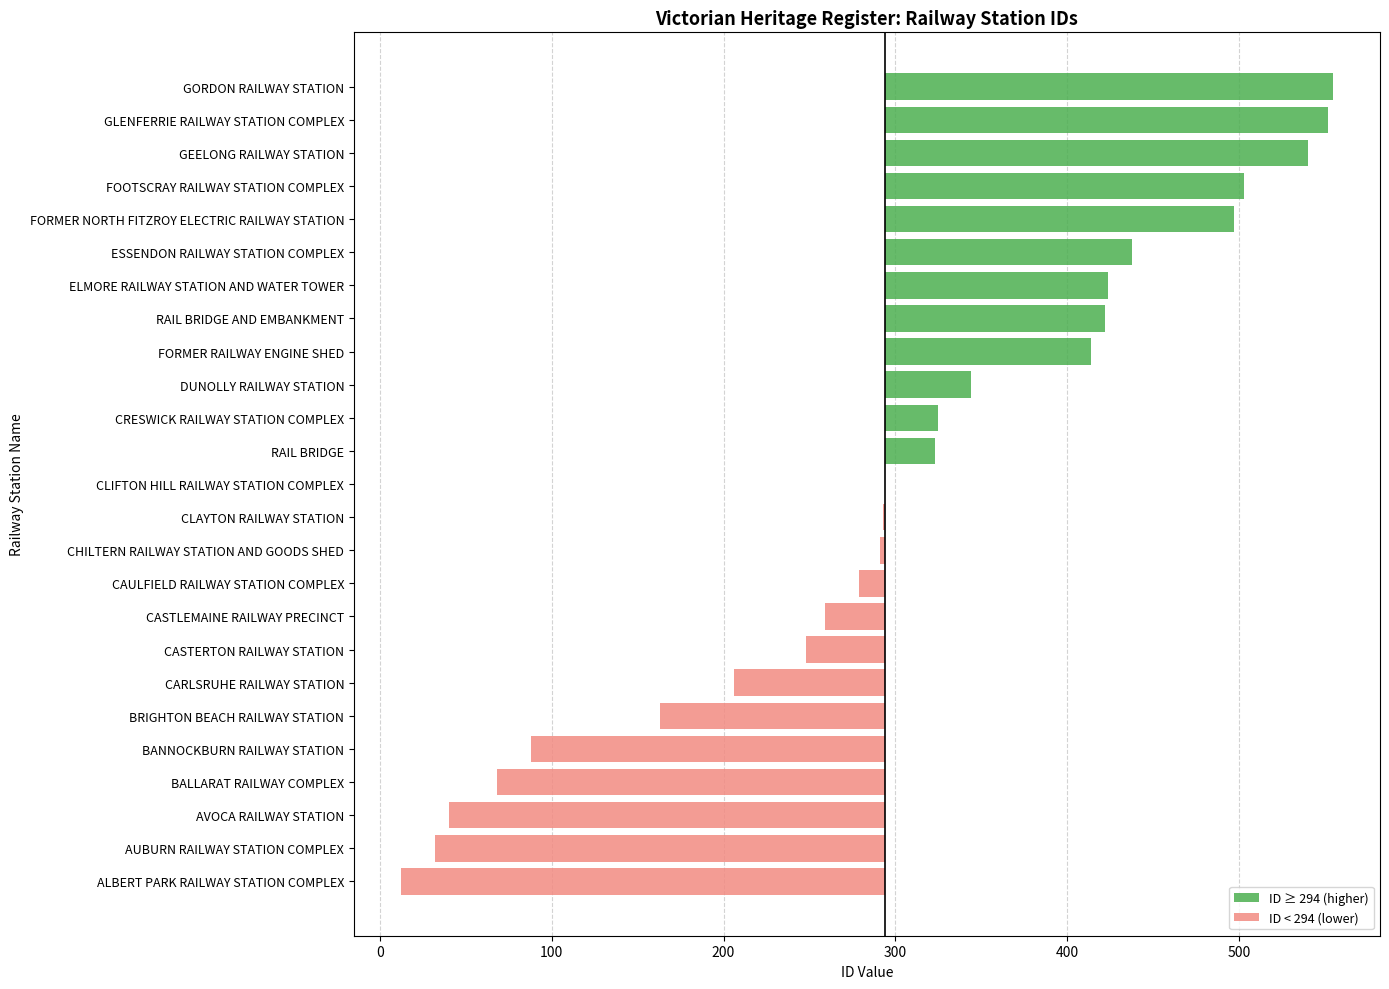

Reading right to left, extract all data points from this chart.

555	552	540	503	497	438	424	422	414	344	325	323	294	293	291	279	259	248	206	163	88	68	40	32	12